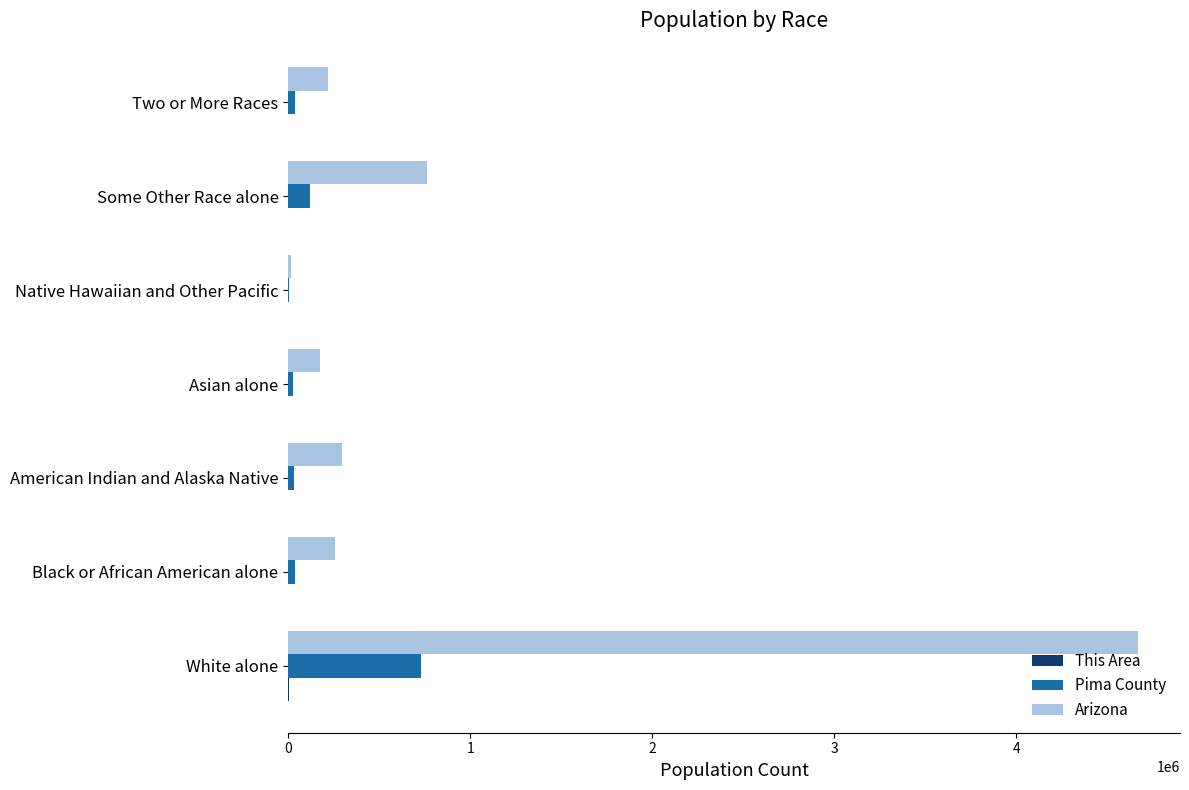

At which category is the sum across all series the highest?

White alone